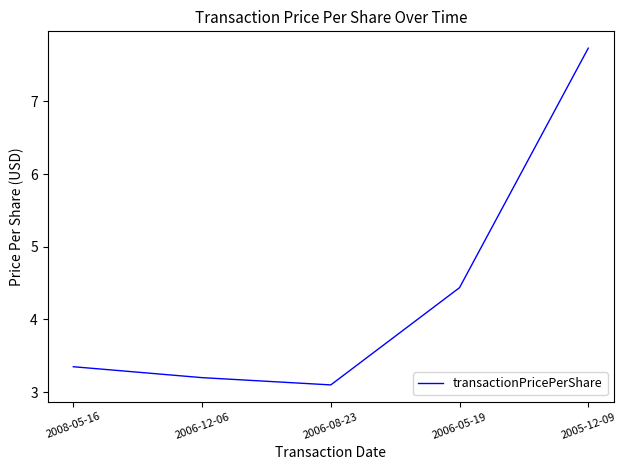

How many interior local valleys (lower than both neighbors) does the data have?

1